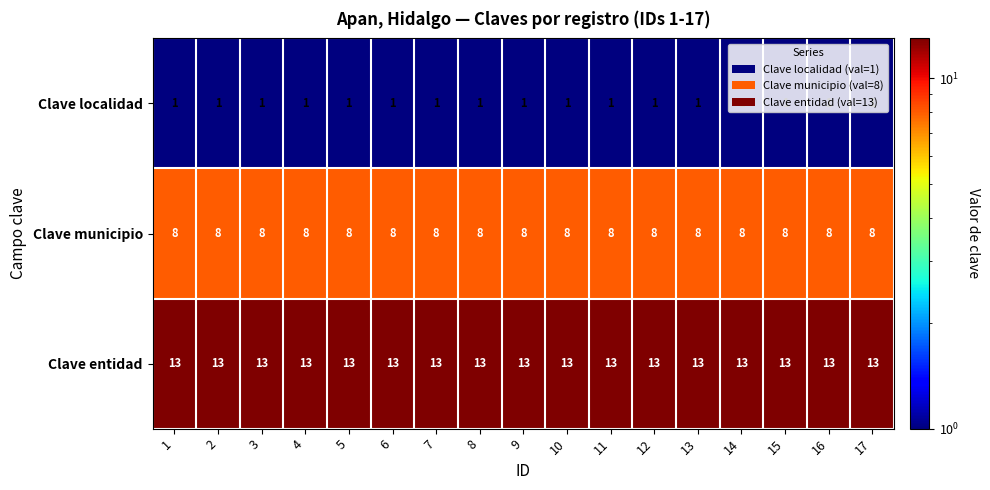

What is the sum of all Clave municipio values?

136